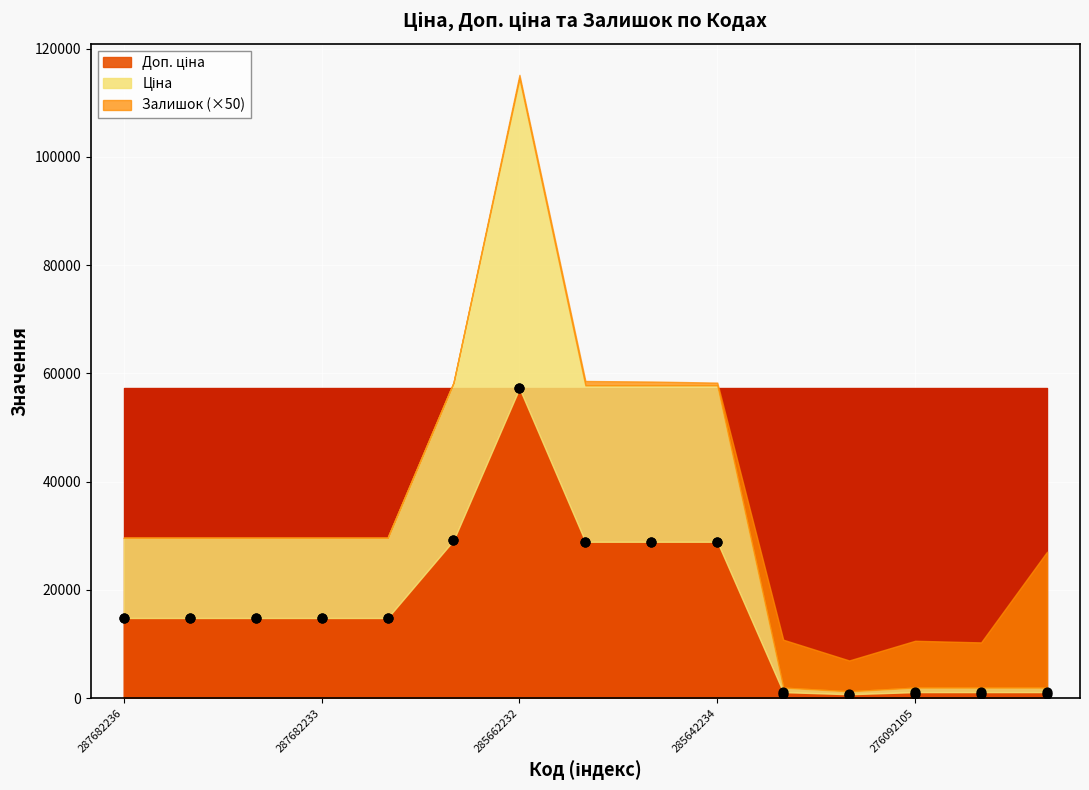

Which series has the largest Y range (max minus min)?

Ціна